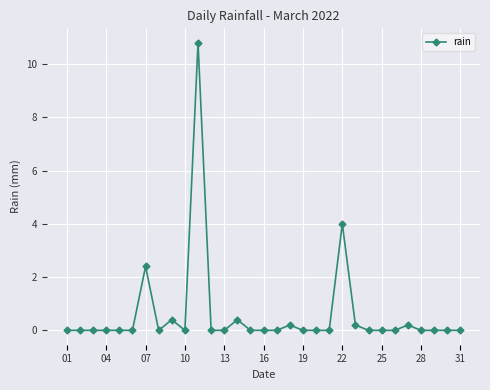

Is this an area chart (filled region under the line)?

No